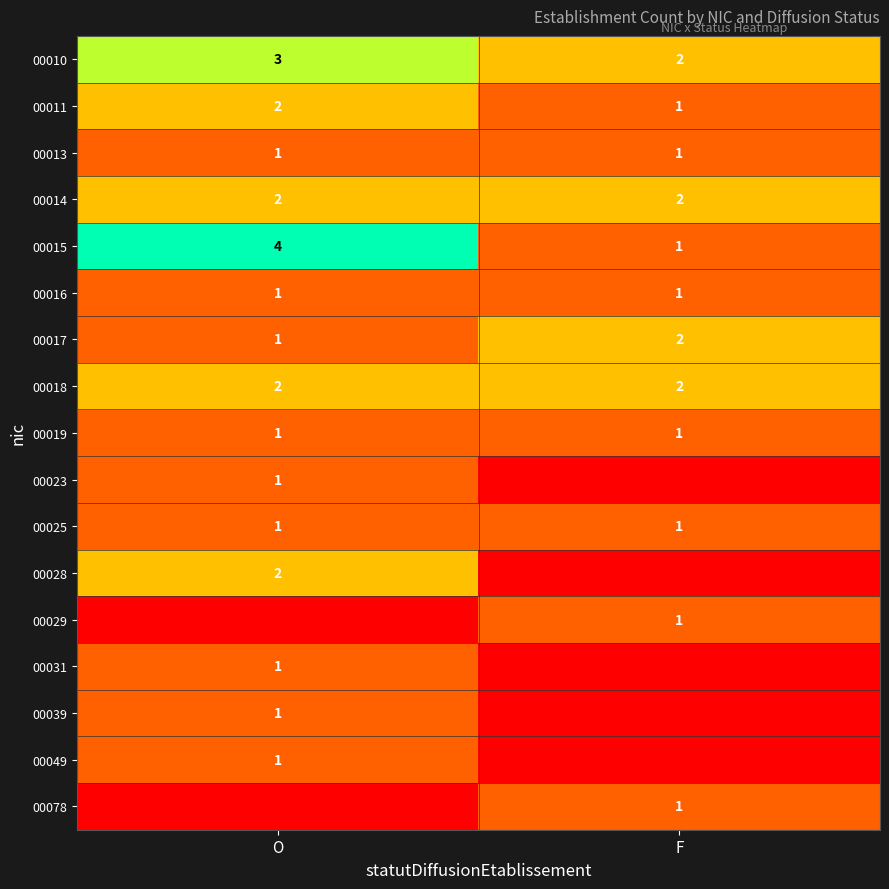

The value of 00018 at O is 3. True or false?

False